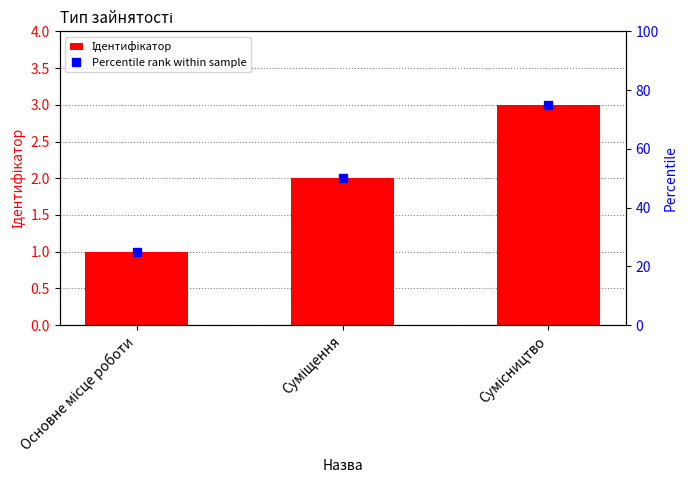

What is the label of the 2nd bar from the left?

Суміщення